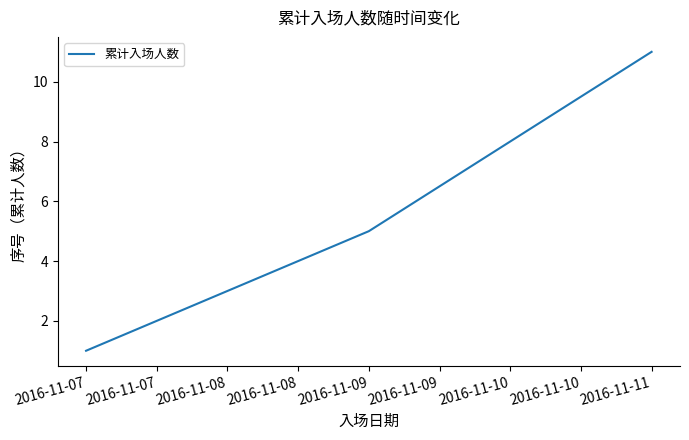

Reading right to left, what are all the values shown in this chart?

2016-11-11=11	2016-11-09=5	2016-11-07=1